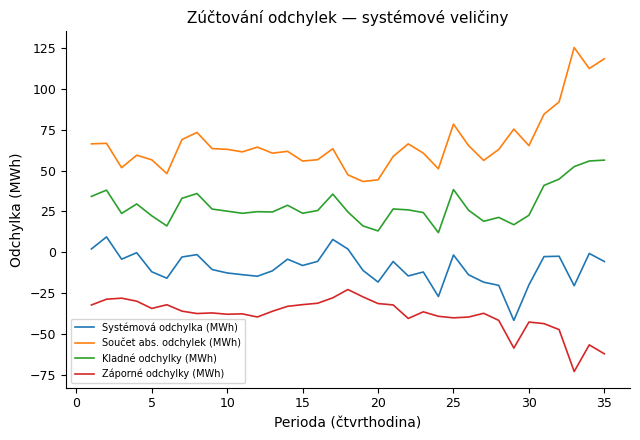

What are all the series names shown in the legend?

Systémová odchylka (MWh), Součet abs. odchylek (MWh), Kladné odchylky (MWh), Záporné odchylky (MWh)